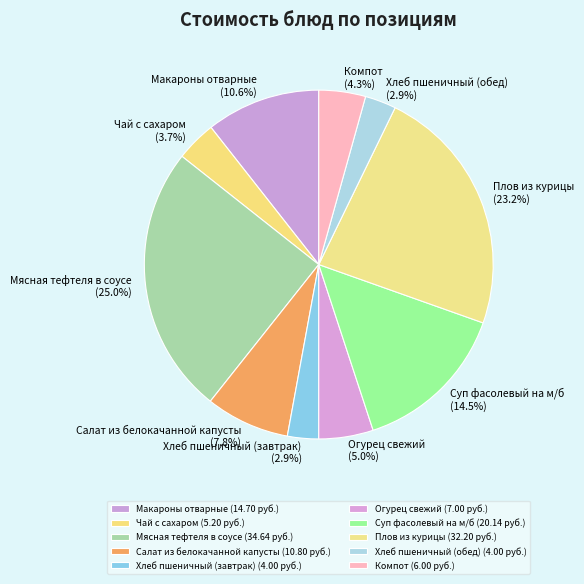

Count the number of slices in the pie.

10